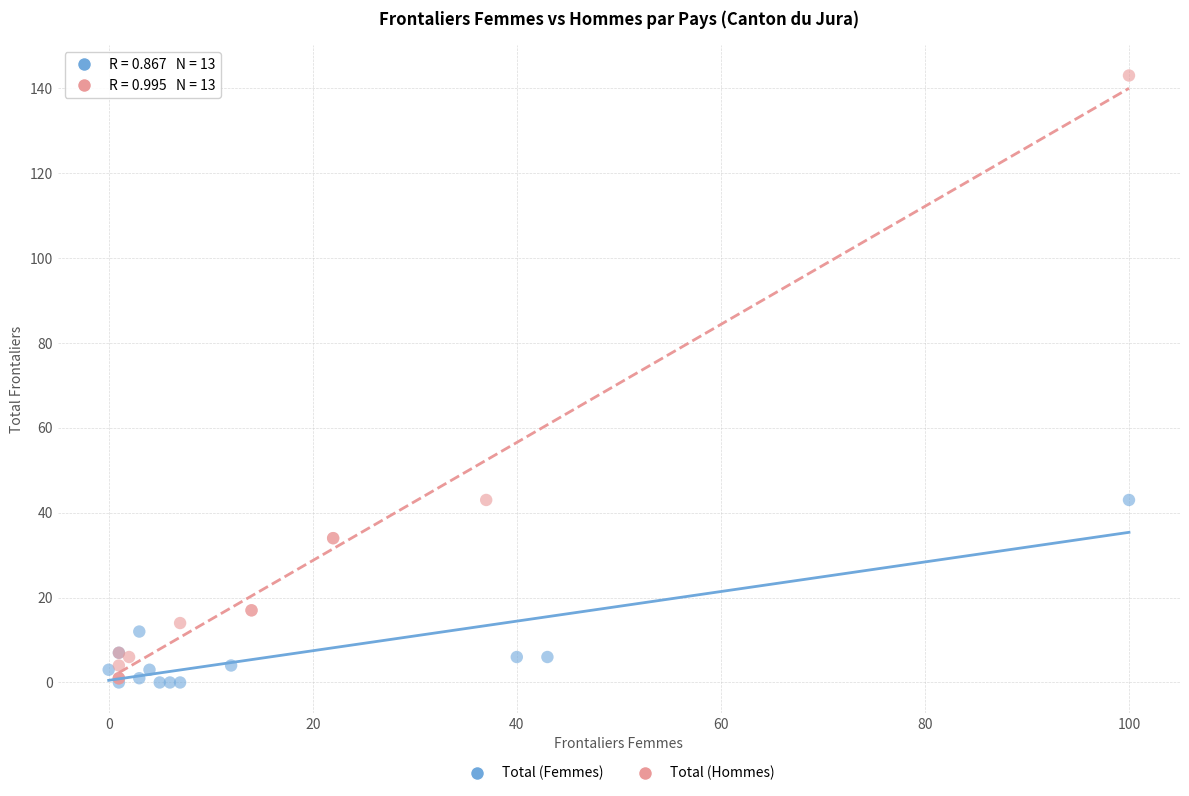

Which series contains the highest Y value?

Total (Hommes)